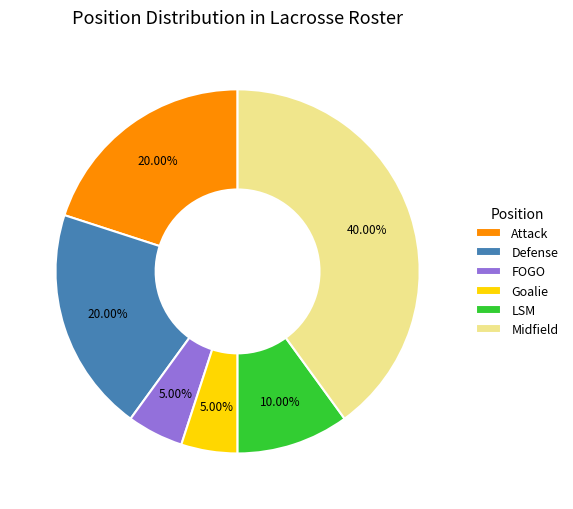

How many segments does this pie chart have?

6